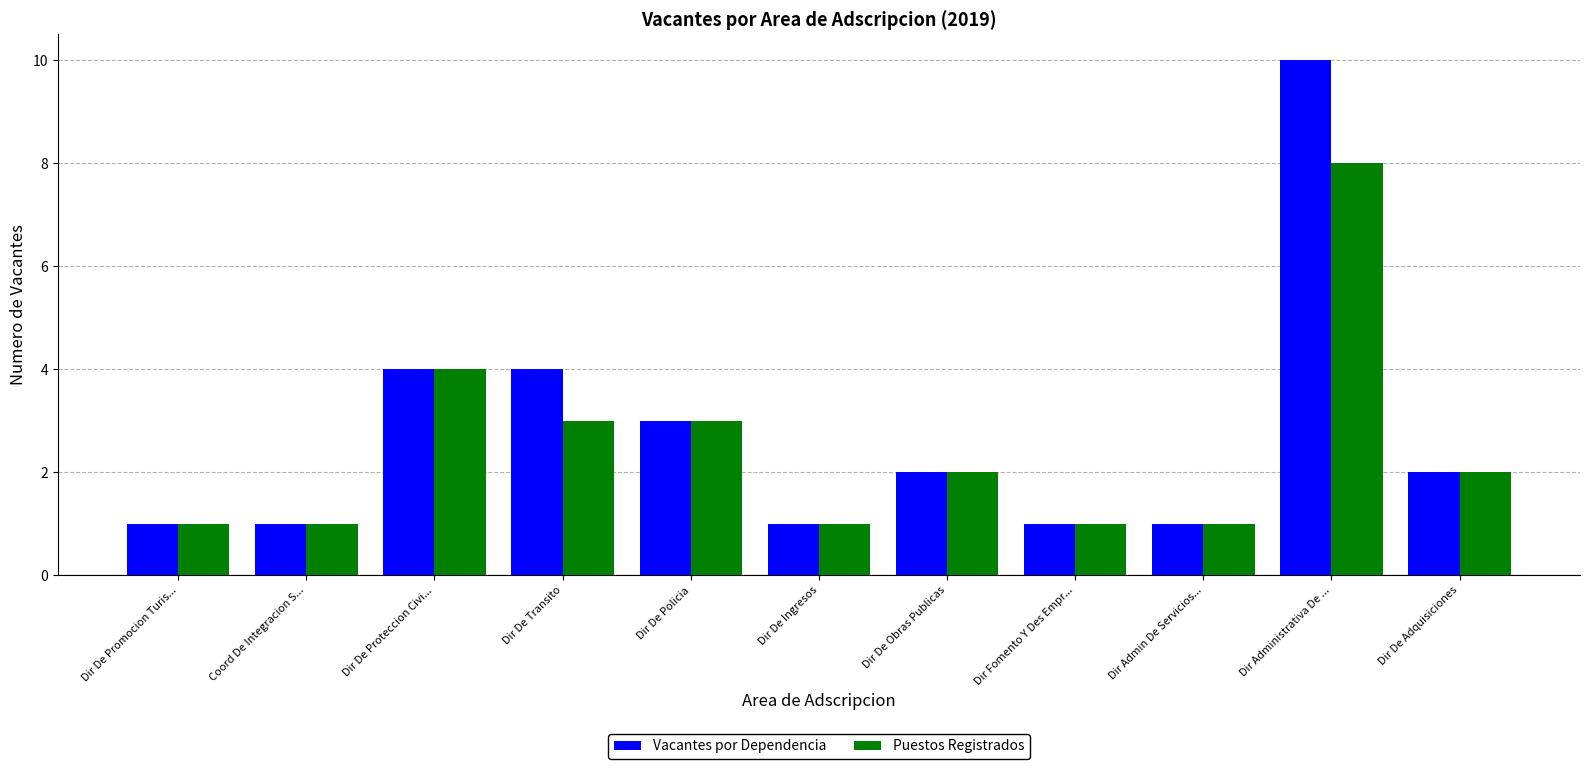

Which series has the largest total across all categories?

Vacantes por Dependencia